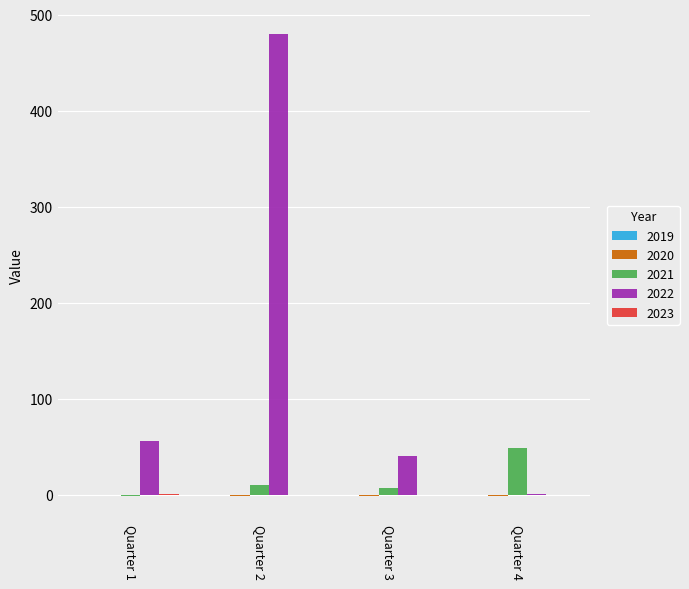

Which series has the largest total across all categories?

2022